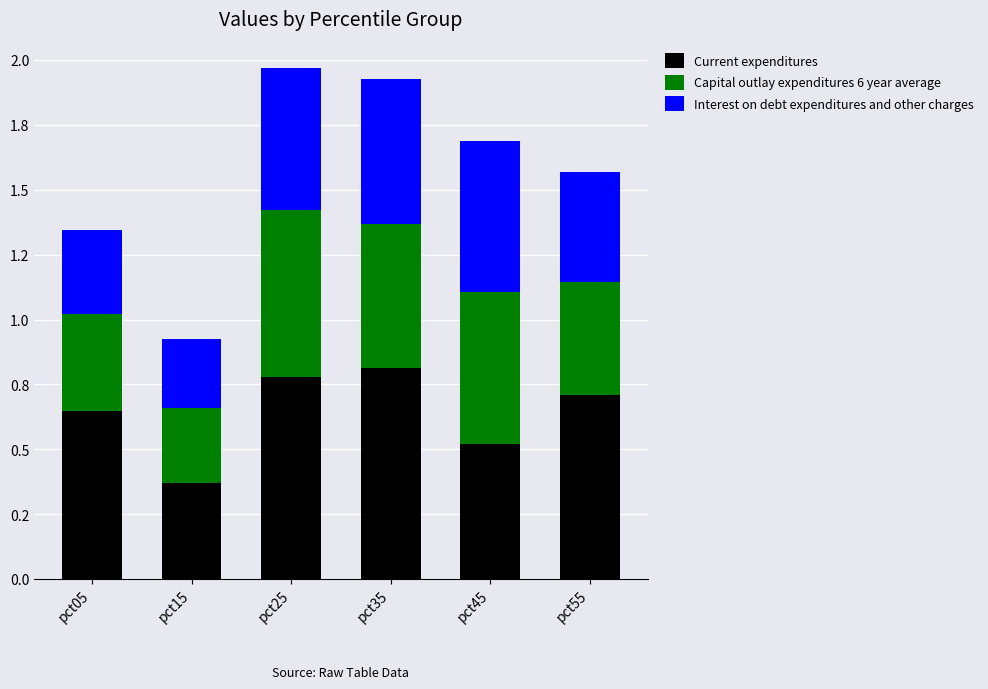

Which series has the largest total across all categories?

Current expenditures